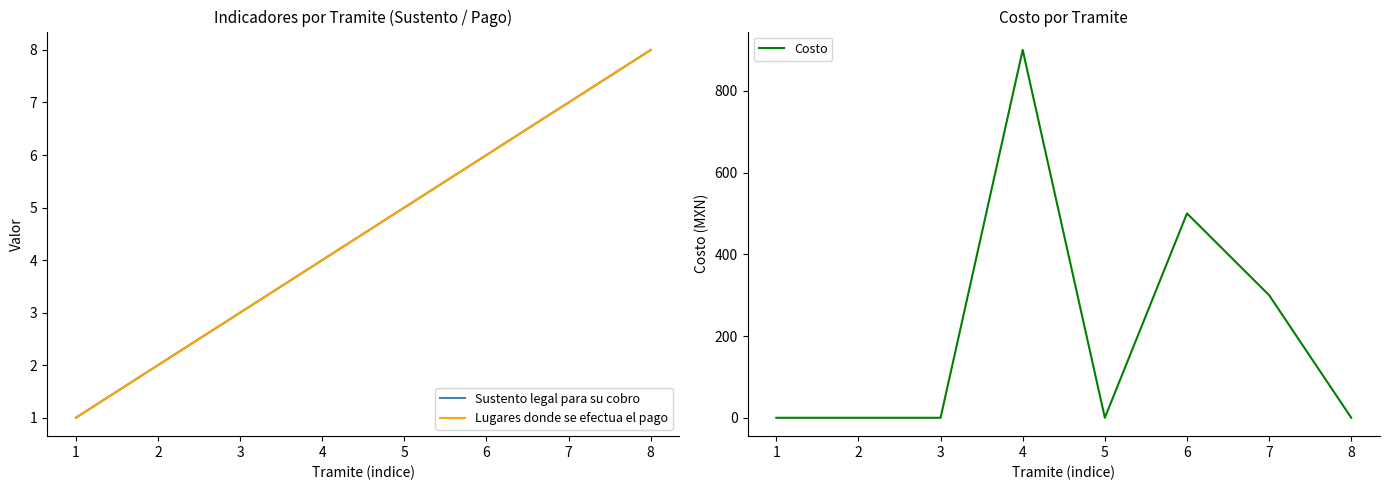

Reading left to right, list all the values displayed in this chart.

Sustento legal para su cobro: 1=1	2=2	3=3	4=4	5=5	6=6	7=7	8=8
Lugares donde se efectua el pago: 1=1	2=2	3=3	4=4	5=5	6=6	7=7	8=8
Costo: 1=0	2=0	3=0	4=900	5=0	6=500	7=300	8=0